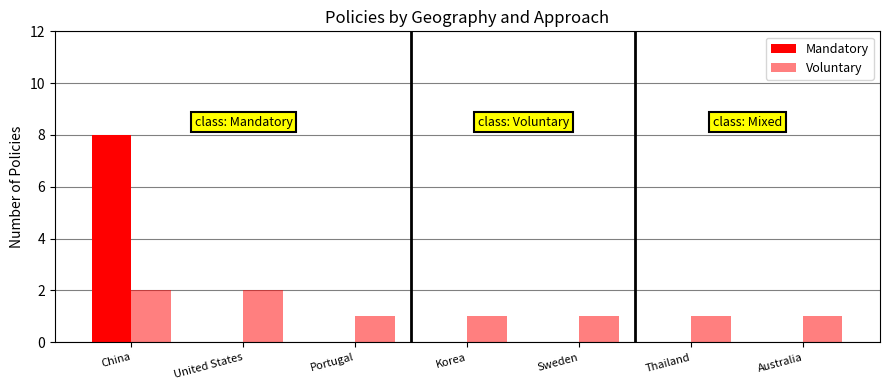

What is the lowest value of the Voluntary series?

1